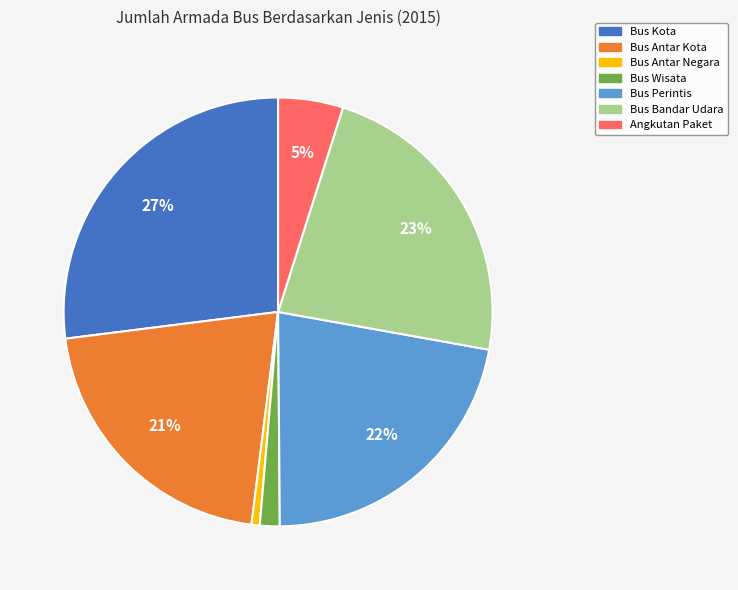

To the nearest percent, what is the difference between the Bus Wisata and Bus Antar Kota slice percentages?

20%